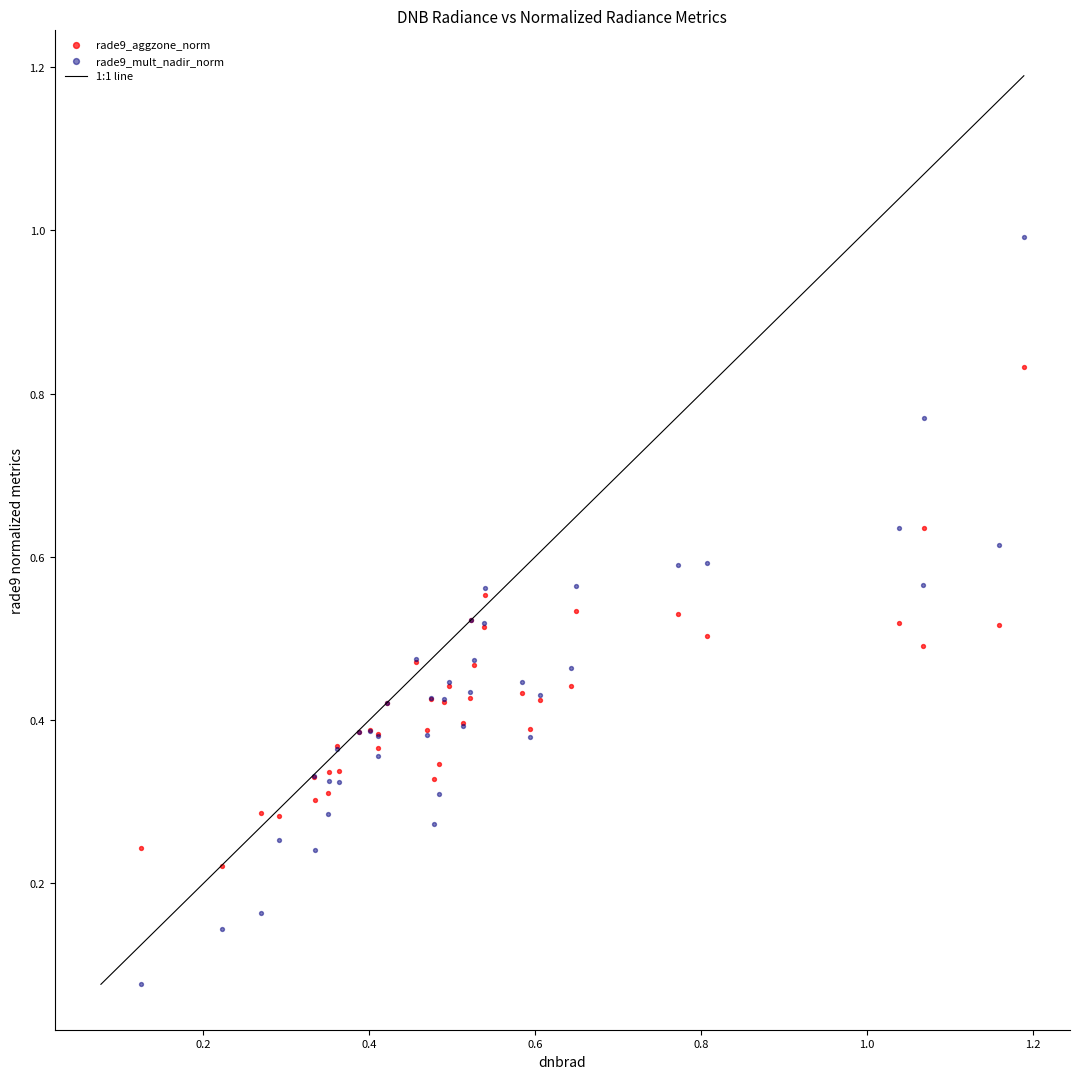

Which series contains the highest Y value?

rade9_mult_nadir_norm